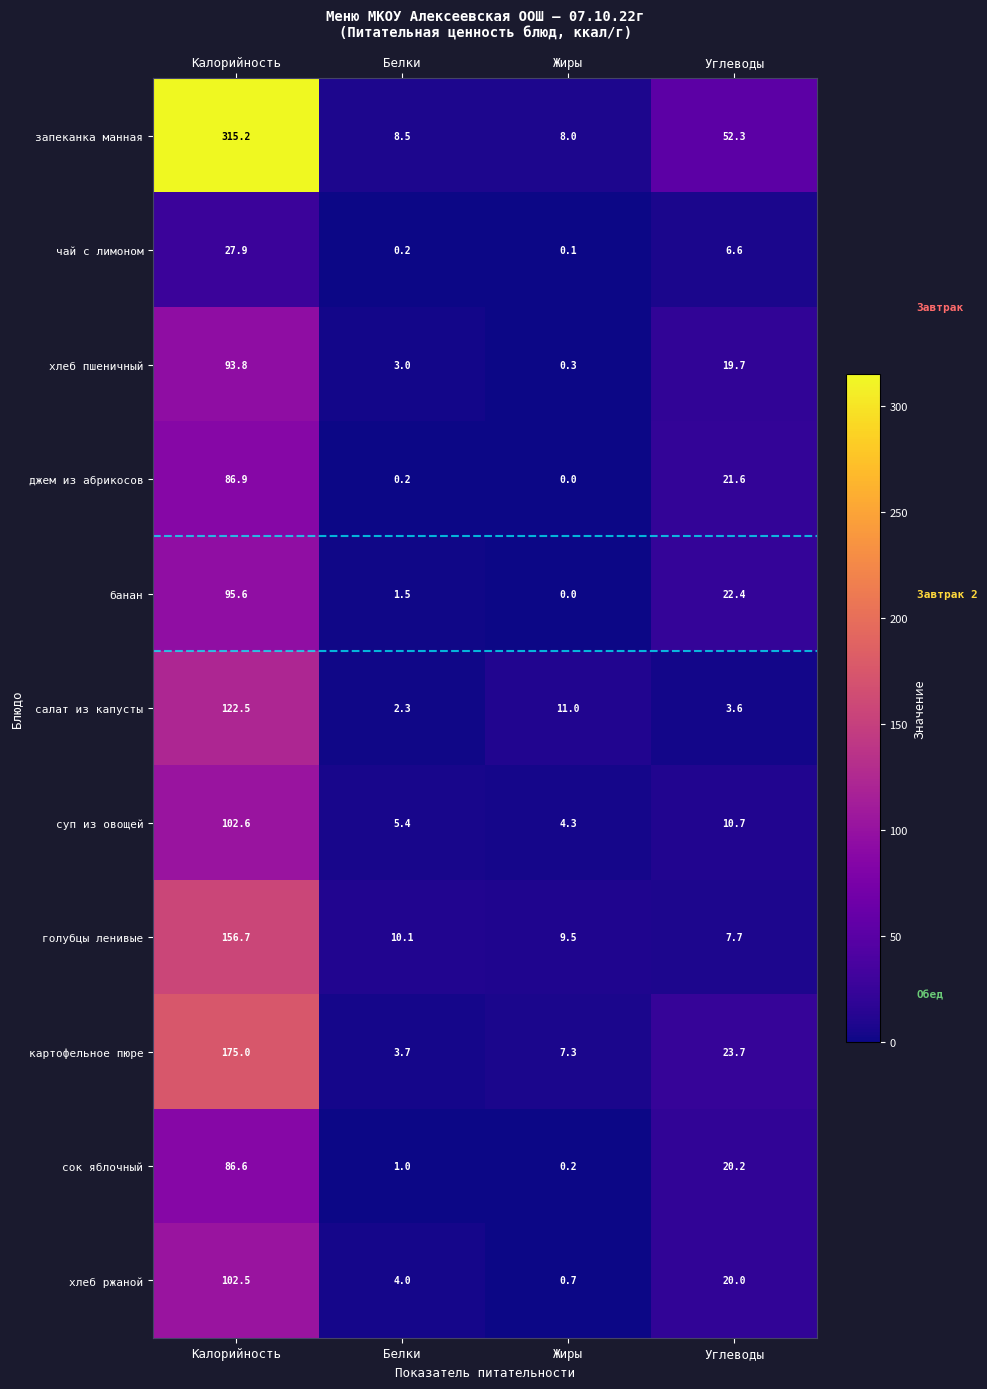

What is the greatest value displayed?

315.2